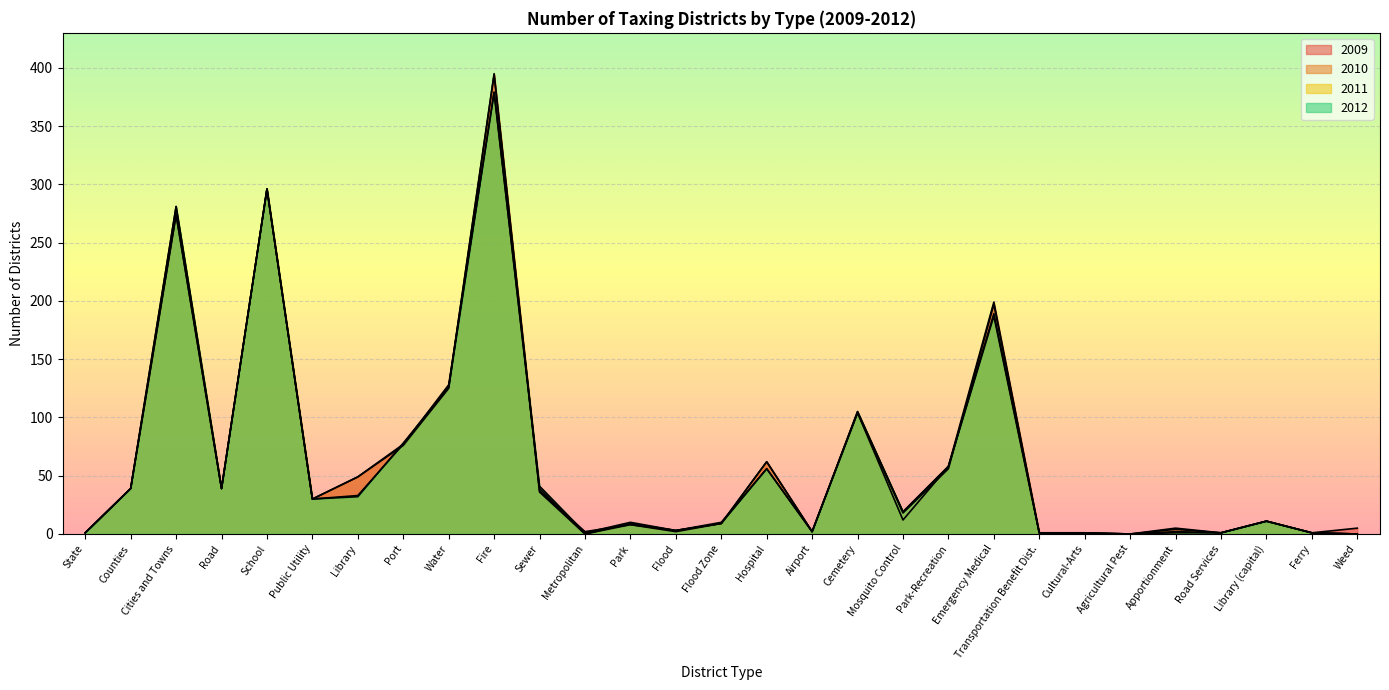

List the labels in order of 2011 value, largest first.

Fire, School, Cities and Towns, Emergency Medical, Water, Cemetery, Port, Park-Recreation, Hospital, Counties, Road, Sewer, Library, Public Utility, Mosquito Control, Library (capital), Park, Flood Zone, Flood, Airport, Apportionment, State, Transportation Benefit Dist., Cultural-Arts, Road Services, Ferry, Metropolitan, Agricultural Pest, Weed